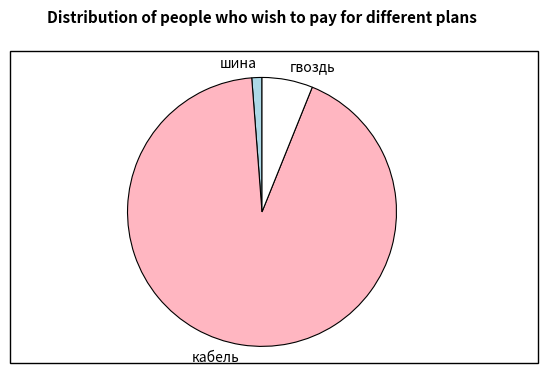

Does any single category account for the majority?

Yes